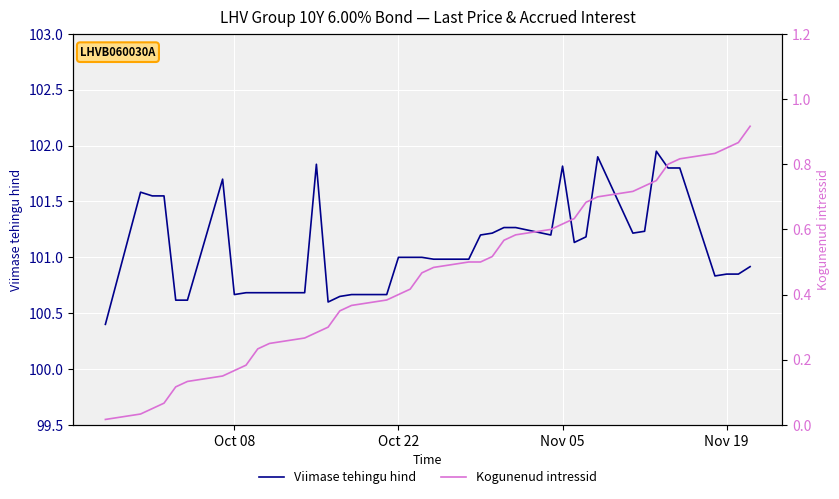

The value of Viimase tehingu hind at Oct 22 is 139.0. True or false?

False